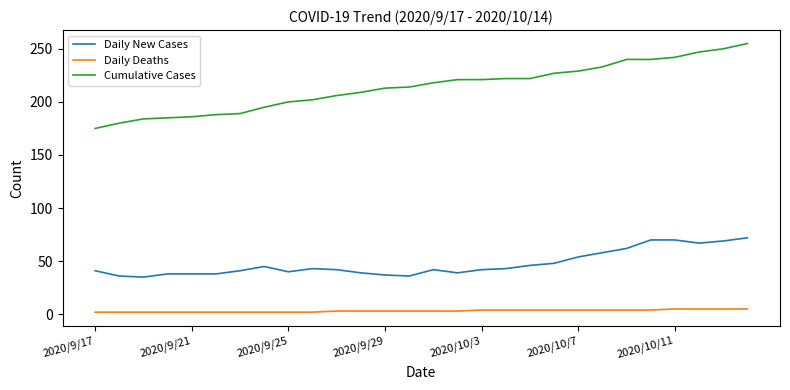

Which series has the largest total across all categories?

Cumulative Cases